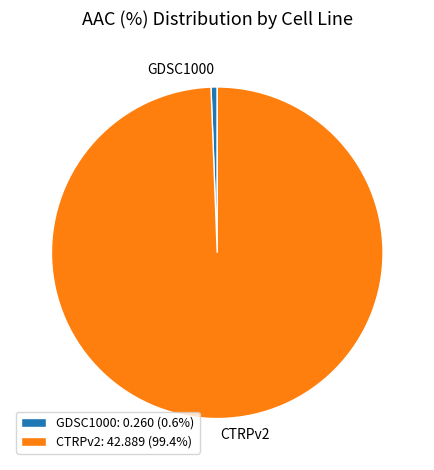

Is the sum of CTRPv2: 42.889 (99.4%) and GDSC1000: 0.260 (0.6%) greater than half?

Yes